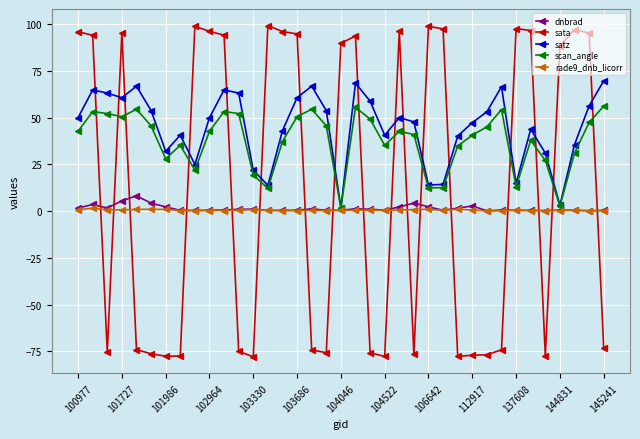

Which series has the largest range (max minus min)?

sata